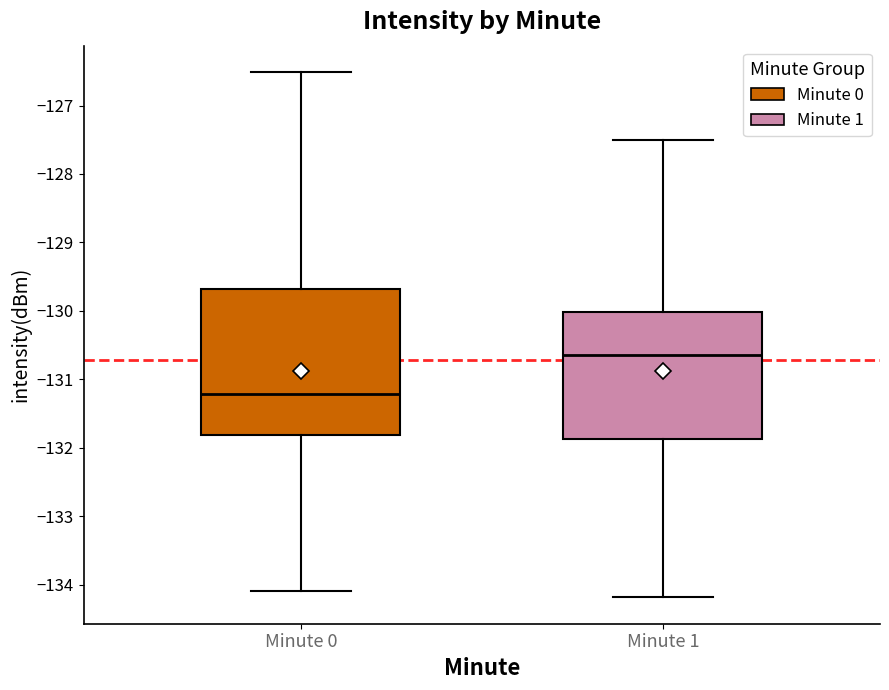

Which box is the tallest, from its lower edge to its upper edge?

Minute 0